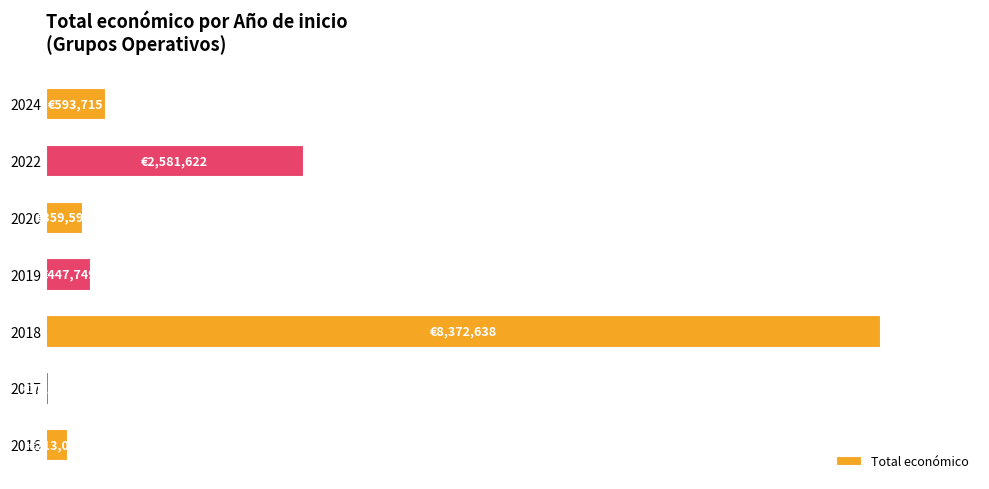

What is the difference between the maximum and second lowest values?

8159551